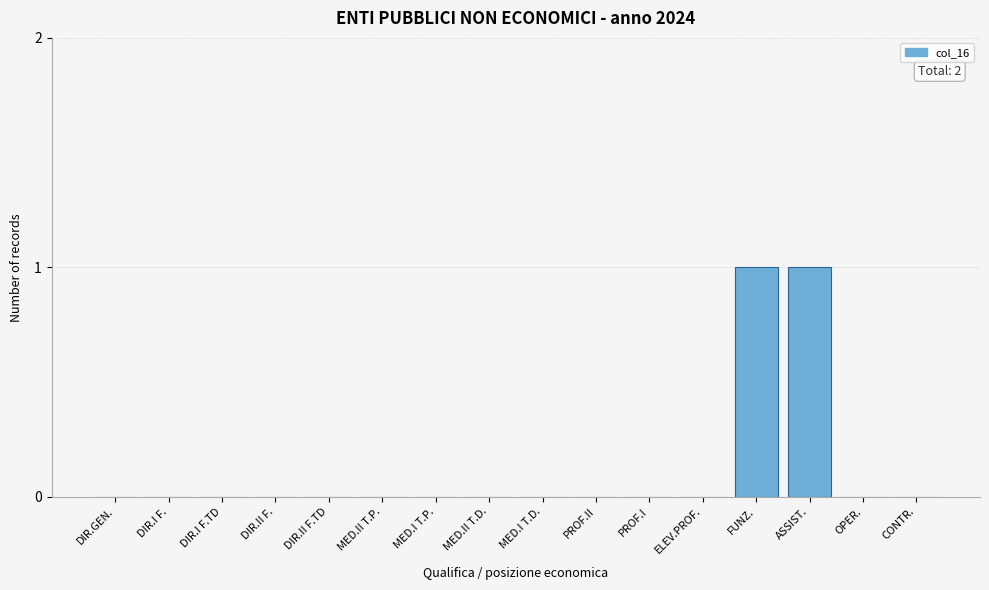

Reading right to left, list all the values displayed in this chart.

CONTR.=0	OPER.=0	ASSIST.=1	FUNZ.=1	ELEV.PROF.=0	PROF.I=0	PROF.II=0	MED.I T.D.=0	MED.II T.D.=0	MED.I T.P.=0	MED.II T.P.=0	DIR.II F.TD=0	DIR.II F.=0	DIR.I F.TD=0	DIR.I F.=0	DIR.GEN.=0